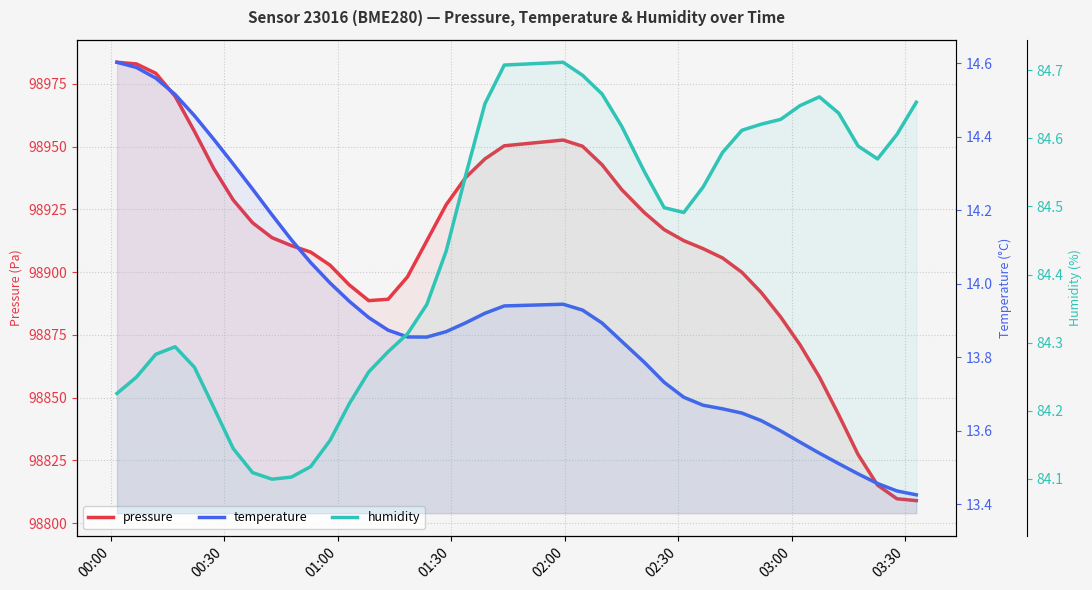

Is it true that pressure equals 98983.6 at 00:00?

True